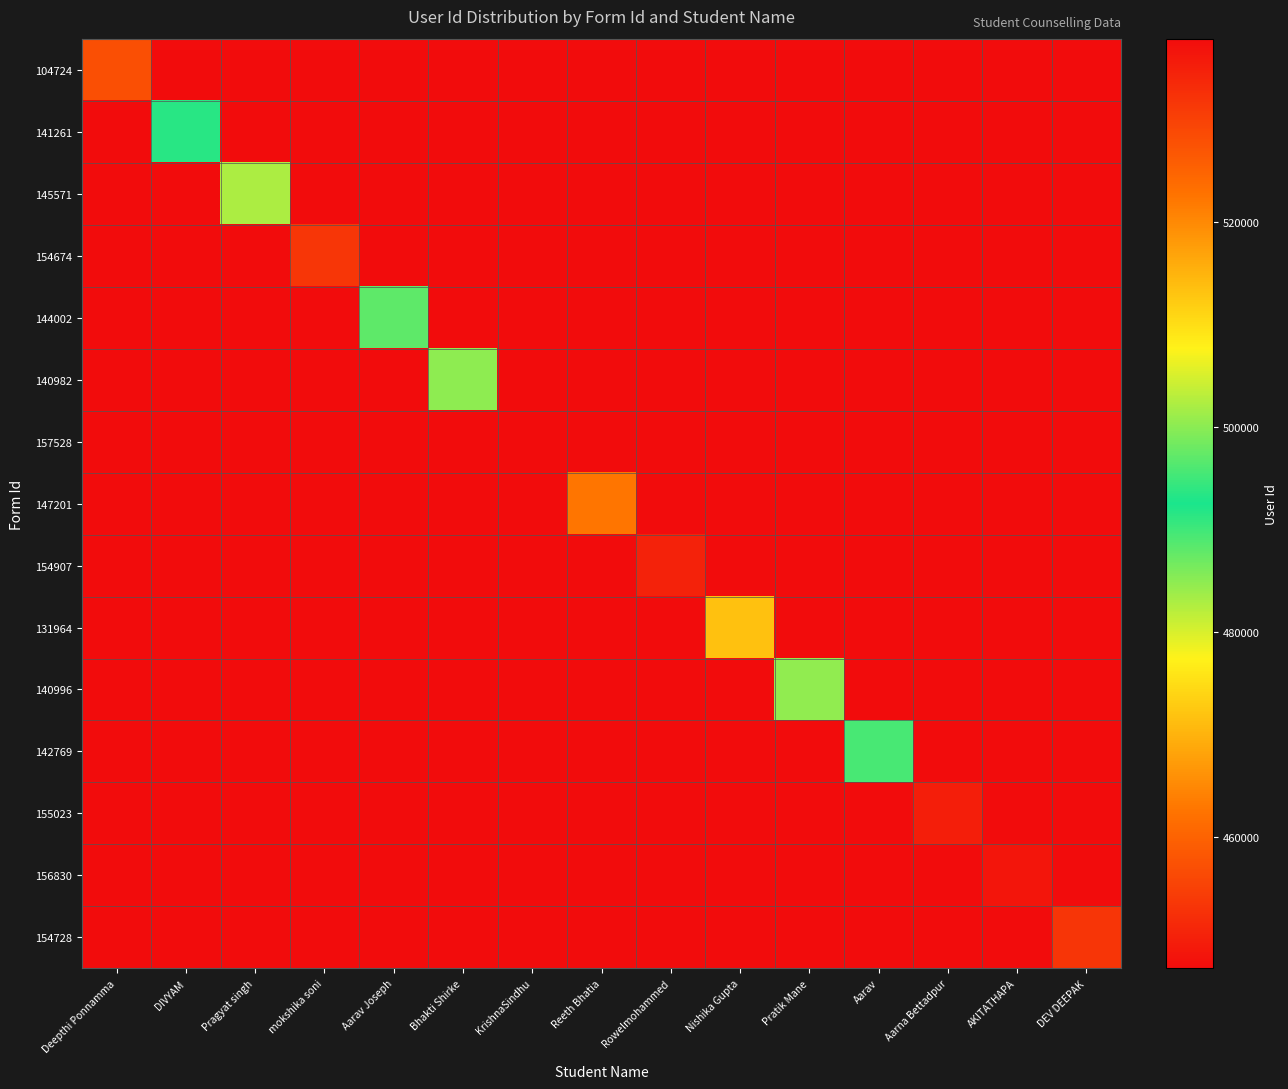

Reading left to right, transcribe all the data shown in this chart.

104724: Deepthi Ponnamma=457216	DIVYAM=447216	Pragyat singh=447216	mokshika soni=447216	Aarav Joseph=447216	Bhakti Shirke=447216	KrishnaSindhu=447216	Reeth Bhatia=447216	Rowelmohammed=447216	Nishika Gupta=447216	Pratik Mane=447216	Aarav=447216	Aarna Bettadpur=447216	AKITATHAPA=447216	DEV DEEPAK=447216
141261: Deepthi Ponnamma=447216	DIVYAM=493531	Pragyat singh=447216	mokshika soni=447216	Aarav Joseph=447216	Bhakti Shirke=447216	KrishnaSindhu=447216	Reeth Bhatia=447216	Rowelmohammed=447216	Nishika Gupta=447216	Pratik Mane=447216	Aarav=447216	Aarna Bettadpur=447216	AKITATHAPA=447216	DEV DEEPAK=447216
145571: Deepthi Ponnamma=447216	DIVYAM=447216	Pragyat singh=502142	mokshika soni=447216	Aarav Joseph=447216	Bhakti Shirke=447216	KrishnaSindhu=447216	Reeth Bhatia=447216	Rowelmohammed=447216	Nishika Gupta=447216	Pratik Mane=447216	Aarav=447216	Aarna Bettadpur=447216	AKITATHAPA=447216	DEV DEEPAK=447216
154674: Deepthi Ponnamma=447216	DIVYAM=447216	Pragyat singh=447216	mokshika soni=531663	Aarav Joseph=447216	Bhakti Shirke=447216	KrishnaSindhu=447216	Reeth Bhatia=447216	Rowelmohammed=447216	Nishika Gupta=447216	Pratik Mane=447216	Aarav=447216	Aarna Bettadpur=447216	AKITATHAPA=447216	DEV DEEPAK=447216
144002: Deepthi Ponnamma=447216	DIVYAM=447216	Pragyat singh=447216	mokshika soni=447216	Aarav Joseph=497003	Bhakti Shirke=447216	KrishnaSindhu=447216	Reeth Bhatia=447216	Rowelmohammed=447216	Nishika Gupta=447216	Pratik Mane=447216	Aarav=447216	Aarna Bettadpur=447216	AKITATHAPA=447216	DEV DEEPAK=447216
140982: Deepthi Ponnamma=447216	DIVYAM=447216	Pragyat singh=447216	mokshika soni=447216	Aarav Joseph=447216	Bhakti Shirke=500334	KrishnaSindhu=447216	Reeth Bhatia=447216	Rowelmohammed=447216	Nishika Gupta=447216	Pratik Mane=447216	Aarav=447216	Aarna Bettadpur=447216	AKITATHAPA=447216	DEV DEEPAK=447216
157528: Deepthi Ponnamma=447216	DIVYAM=447216	Pragyat singh=447216	mokshika soni=447216	Aarav Joseph=447216	Bhakti Shirke=447216	KrishnaSindhu=537892	Reeth Bhatia=447216	Rowelmohammed=447216	Nishika Gupta=447216	Pratik Mane=447216	Aarav=447216	Aarna Bettadpur=447216	AKITATHAPA=447216	DEV DEEPAK=447216
147201: Deepthi Ponnamma=447216	DIVYAM=447216	Pragyat singh=447216	mokshika soni=447216	Aarav Joseph=447216	Bhakti Shirke=447216	KrishnaSindhu=447216	Reeth Bhatia=462642	Rowelmohammed=447216	Nishika Gupta=447216	Pratik Mane=447216	Aarav=447216	Aarna Bettadpur=447216	AKITATHAPA=447216	DEV DEEPAK=447216
154907: Deepthi Ponnamma=447216	DIVYAM=447216	Pragyat singh=447216	mokshika soni=447216	Aarav Joseph=447216	Bhakti Shirke=447216	KrishnaSindhu=447216	Reeth Bhatia=447216	Rowelmohammed=534641	Nishika Gupta=447216	Pratik Mane=447216	Aarav=447216	Aarna Bettadpur=447216	AKITATHAPA=447216	DEV DEEPAK=447216
131964: Deepthi Ponnamma=447216	DIVYAM=447216	Pragyat singh=447216	mokshika soni=447216	Aarav Joseph=447216	Bhakti Shirke=447216	KrishnaSindhu=447216	Reeth Bhatia=447216	Rowelmohammed=447216	Nishika Gupta=471666	Pratik Mane=447216	Aarav=447216	Aarna Bettadpur=447216	AKITATHAPA=447216	DEV DEEPAK=447216
140996: Deepthi Ponnamma=447216	DIVYAM=447216	Pragyat singh=447216	mokshika soni=447216	Aarav Joseph=447216	Bhakti Shirke=447216	KrishnaSindhu=447216	Reeth Bhatia=447216	Rowelmohammed=447216	Nishika Gupta=447216	Pratik Mane=500349	Aarav=447216	Aarna Bettadpur=447216	AKITATHAPA=447216	DEV DEEPAK=447216
142769: Deepthi Ponnamma=447216	DIVYAM=447216	Pragyat singh=447216	mokshika soni=447216	Aarav Joseph=447216	Bhakti Shirke=447216	KrishnaSindhu=447216	Reeth Bhatia=447216	Rowelmohammed=447216	Nishika Gupta=447216	Pratik Mane=447216	Aarav=495615	Aarna Bettadpur=447216	AKITATHAPA=447216	DEV DEEPAK=447216
155023: Deepthi Ponnamma=447216	DIVYAM=447216	Pragyat singh=447216	mokshika soni=447216	Aarav Joseph=447216	Bhakti Shirke=447216	KrishnaSindhu=447216	Reeth Bhatia=447216	Rowelmohammed=447216	Nishika Gupta=447216	Pratik Mane=447216	Aarav=447216	Aarna Bettadpur=535132	AKITATHAPA=447216	DEV DEEPAK=447216
156830: Deepthi Ponnamma=447216	DIVYAM=447216	Pragyat singh=447216	mokshika soni=447216	Aarav Joseph=447216	Bhakti Shirke=447216	KrishnaSindhu=447216	Reeth Bhatia=447216	Rowelmohammed=447216	Nishika Gupta=447216	Pratik Mane=447216	Aarav=447216	Aarna Bettadpur=447216	AKITATHAPA=536491	DEV DEEPAK=447216
154728: Deepthi Ponnamma=447216	DIVYAM=447216	Pragyat singh=447216	mokshika soni=447216	Aarav Joseph=447216	Bhakti Shirke=447216	KrishnaSindhu=447216	Reeth Bhatia=447216	Rowelmohammed=447216	Nishika Gupta=447216	Pratik Mane=447216	Aarav=447216	Aarna Bettadpur=447216	AKITATHAPA=447216	DEV DEEPAK=531738